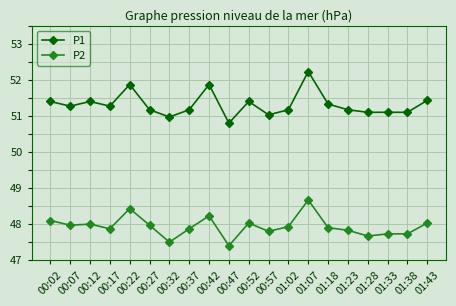

Which category has the lowest value across all series?

00:47